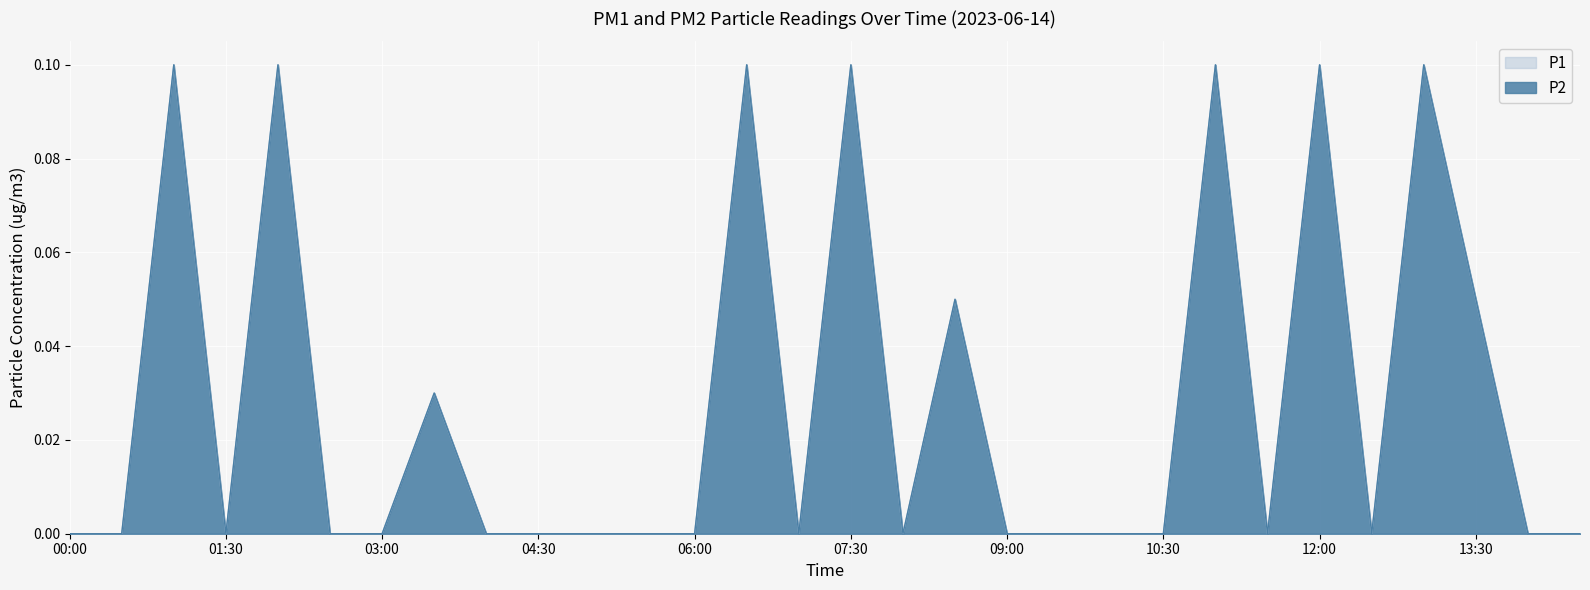

What is the difference between the maximum and minimum values in the P1 series?

0.1